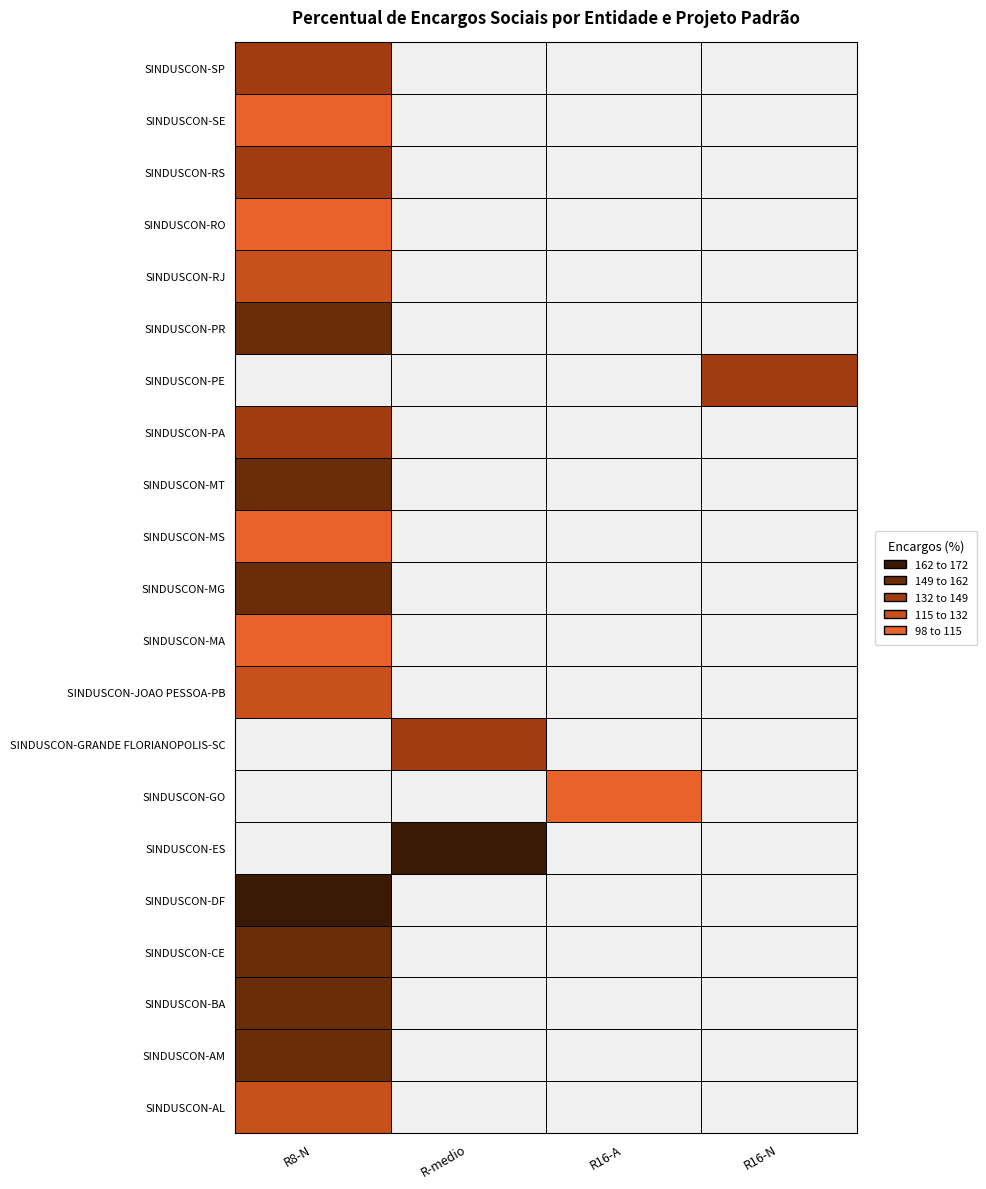

What is the difference between the values at 1 and 3?

4.8